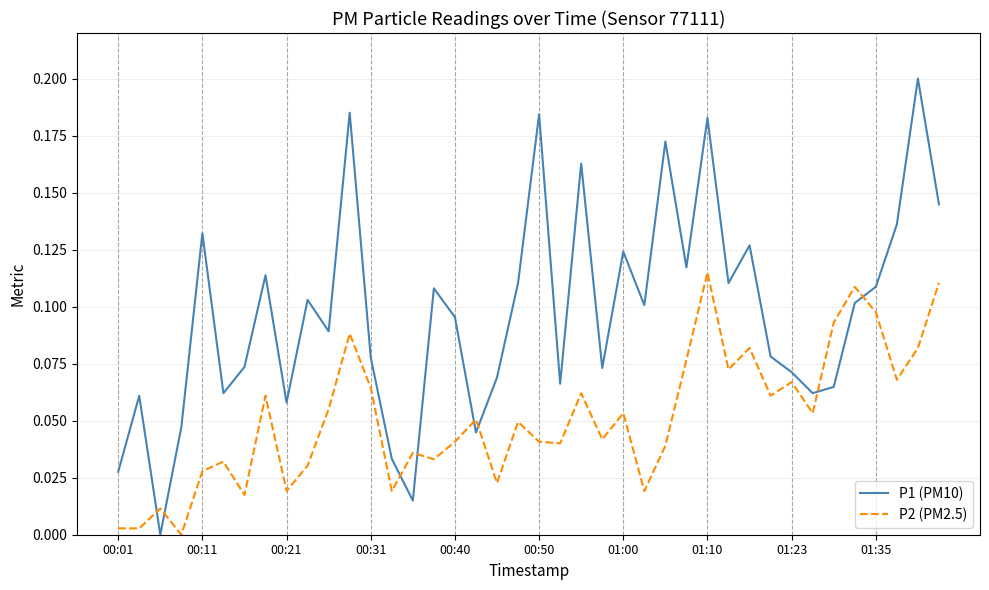

True or false: P2 (PM2.5) and P1 (PM10) intersect in this chart.

True